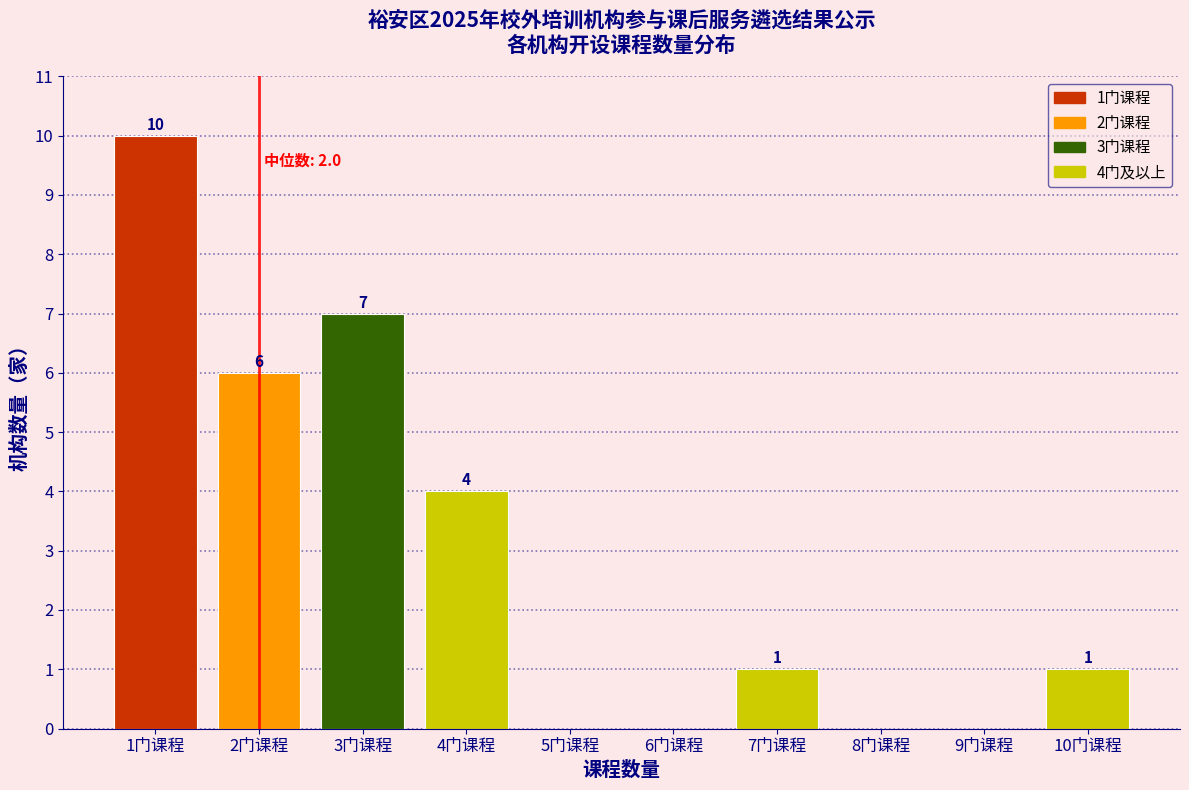

Reading left to right, transcribe all the data shown in this chart.

1门课程=10	2门课程=6	3门课程=7	4门课程=4	5门课程=0	6门课程=0	7门课程=1	8门课程=0	9门课程=0	10门课程=1